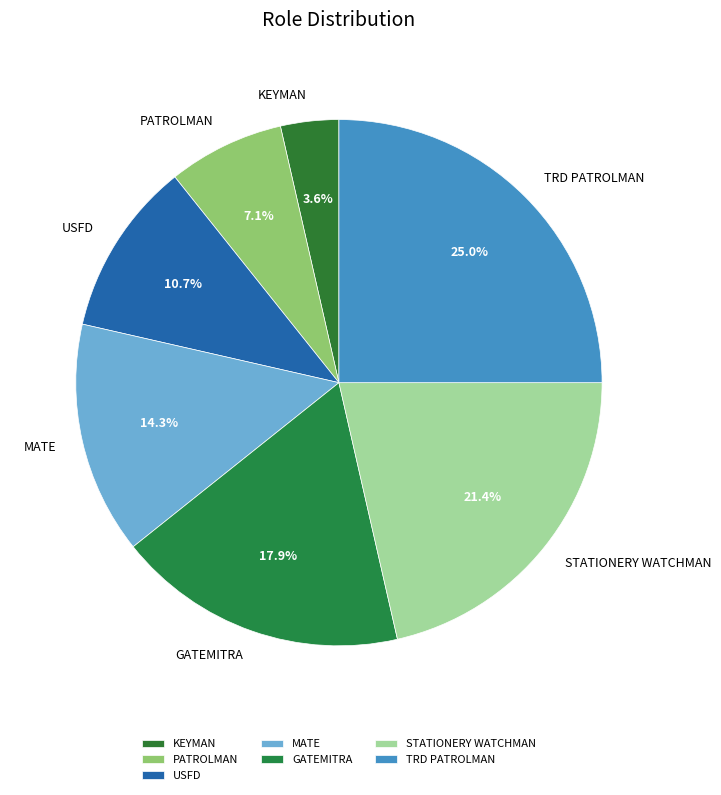

What percentage is the GATEMITRA slice, to the nearest percent?

18%